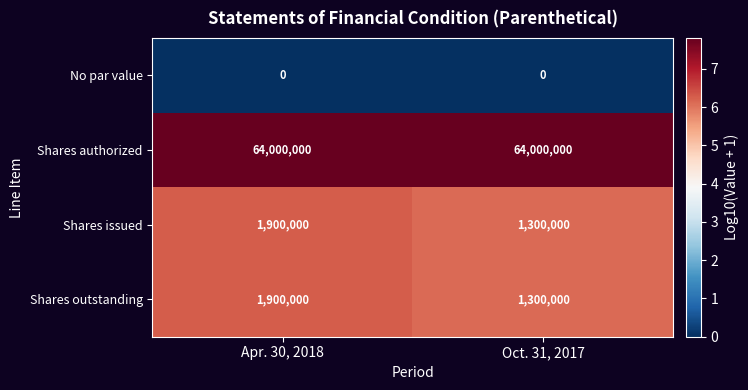

Which series has the largest total across all categories?

Shares authorized